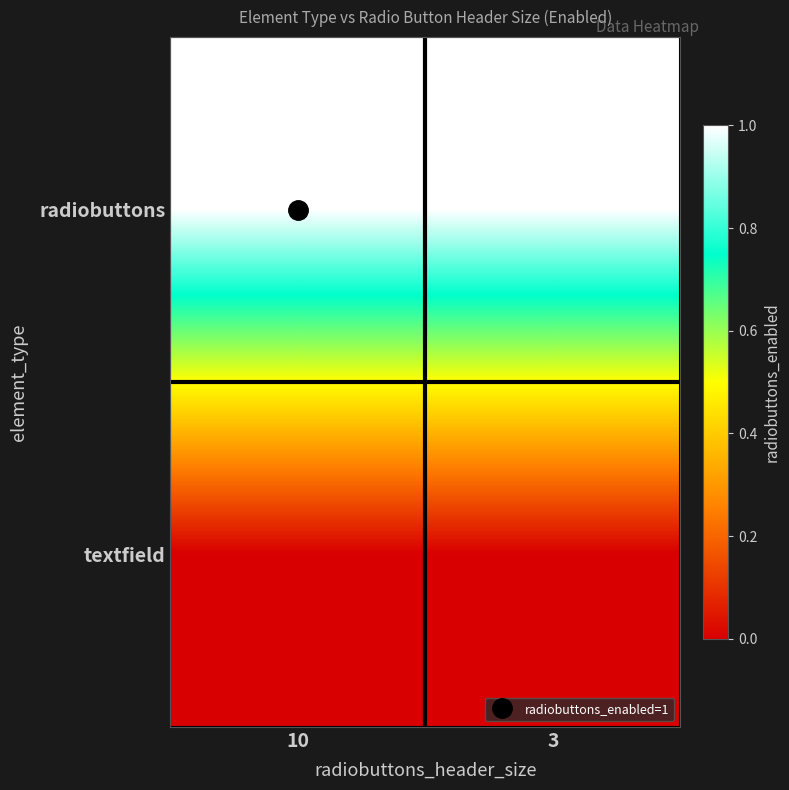

At how many categories does at least one series exceed 0?

2